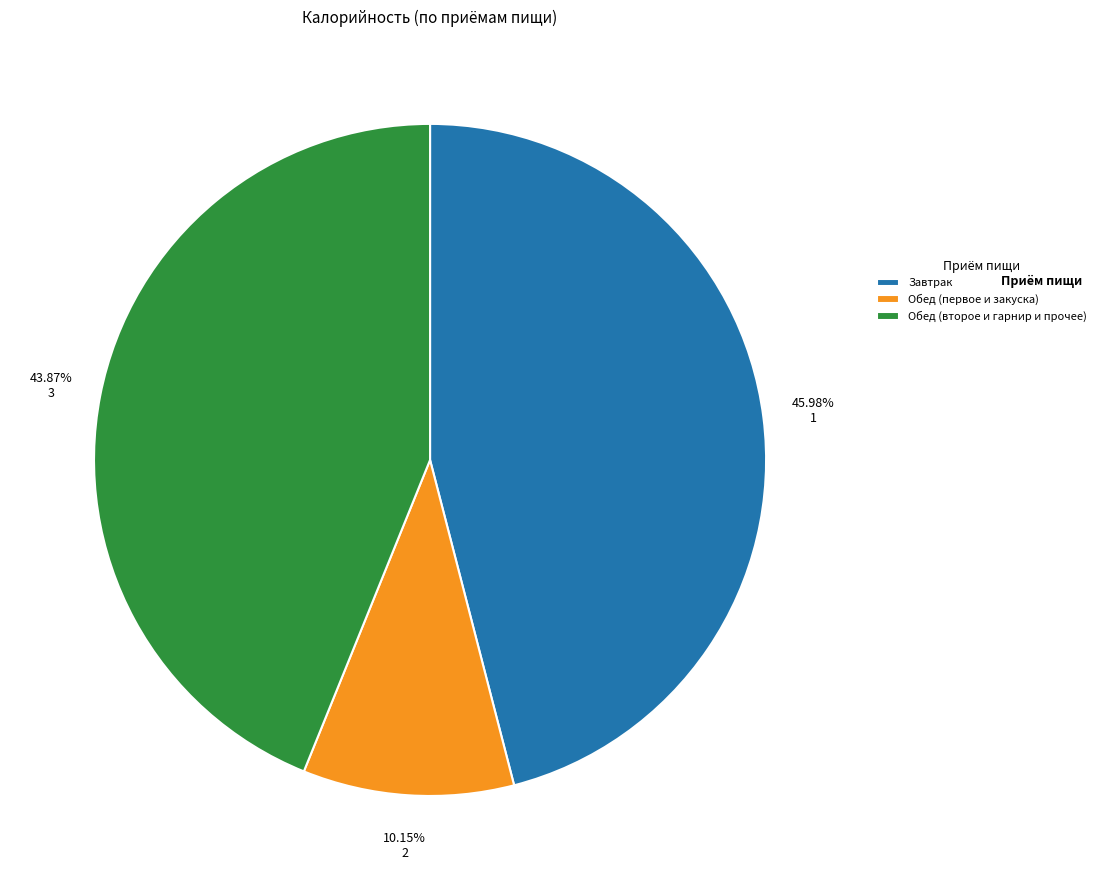

How many segments does this pie chart have?

3